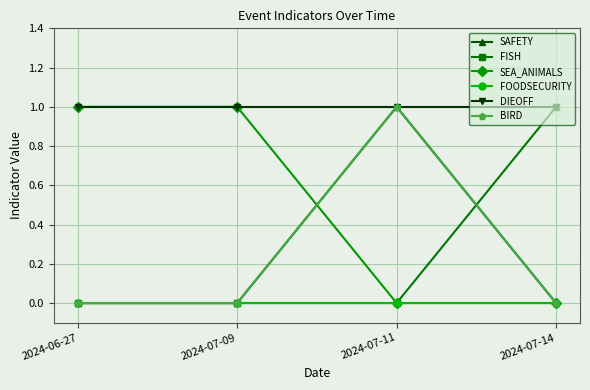

True or false: FOODSECURITY and SAFETY cross at least once.

False